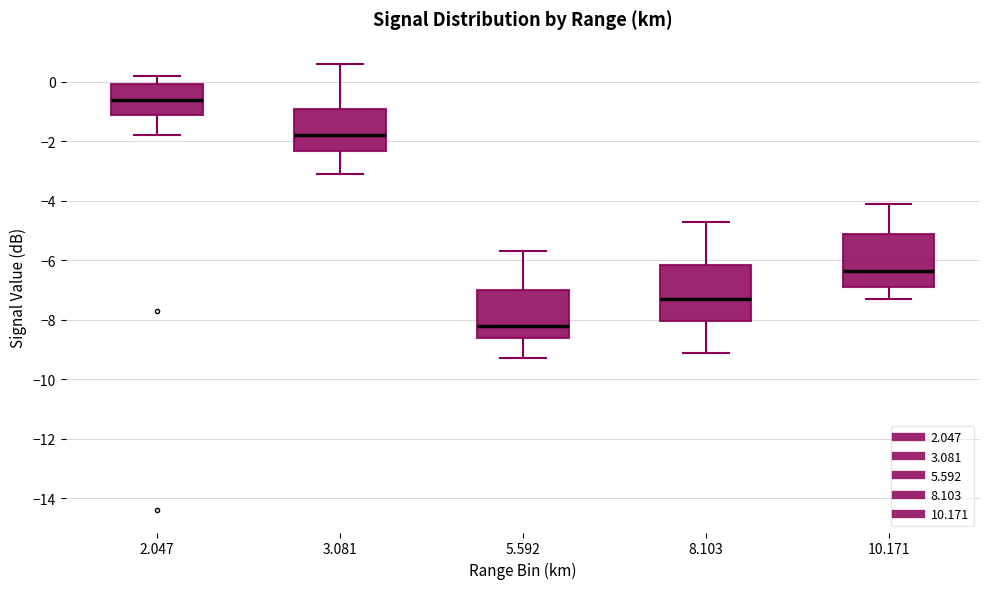

Reading left to right, read every box against the y-axis: the position of its median line, the range the box covers, and the ends of its whiskers. The values are not printed on the chart, so give them approximately, as read against the axis.

2.047: median -0.6, box -1.2 to 0.0, whiskers -1.8 to 0.2
3.081: median -1.8, box -2.4 to -0.8, whiskers -3.0 to 0.6
5.592: median -8.2, box -8.6 to -7.0, whiskers -9.2 to -5.6
8.103: median -7.2, box -8.0 to -6.2, whiskers -9.0 to -4.6
10.171: median -6.4, box -6.8 to -5.2, whiskers -7.2 to -4.0